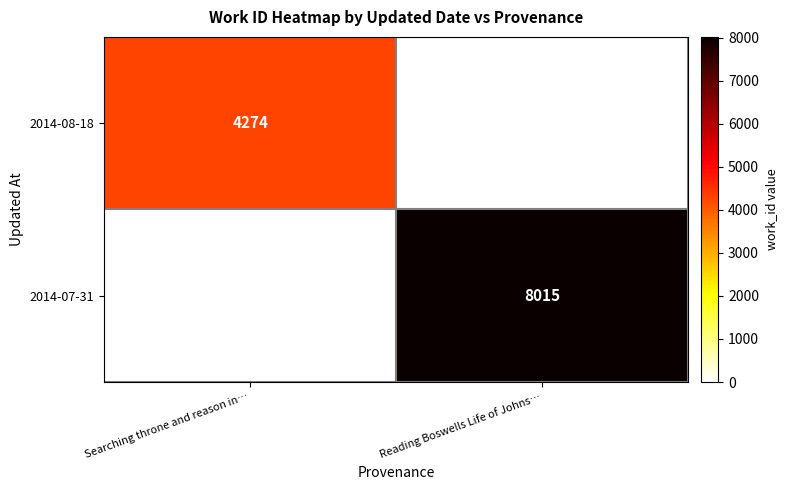

What is the total value across all series at Searching throne and reason in…?

4274